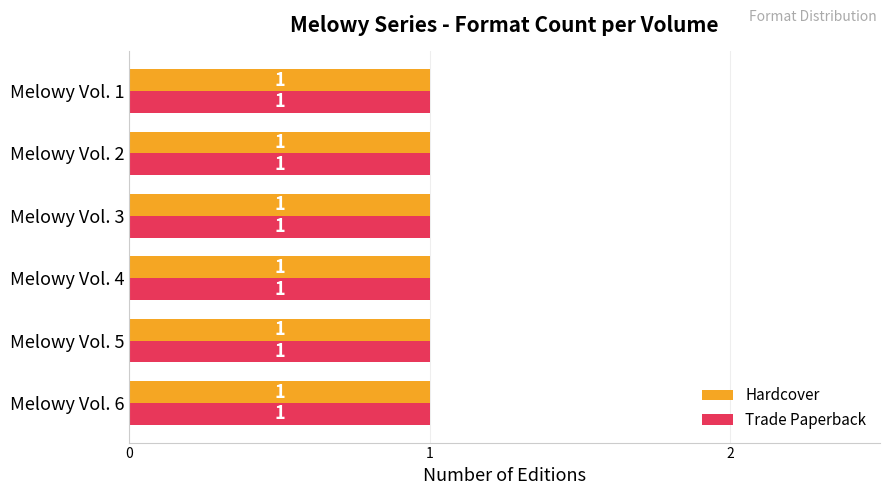

Are the bars grouped side by side (vs. stacked)?

Yes